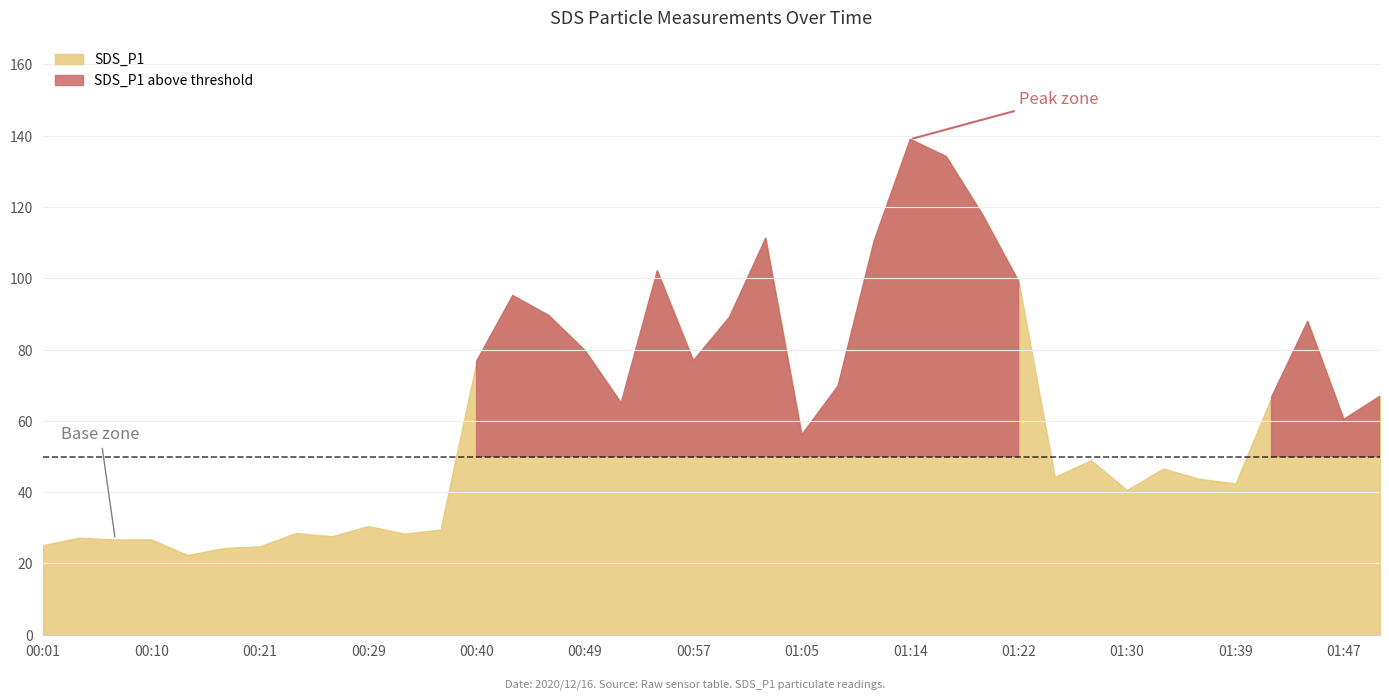

What value does the SDS_P1 series have at 00:15?

22.4